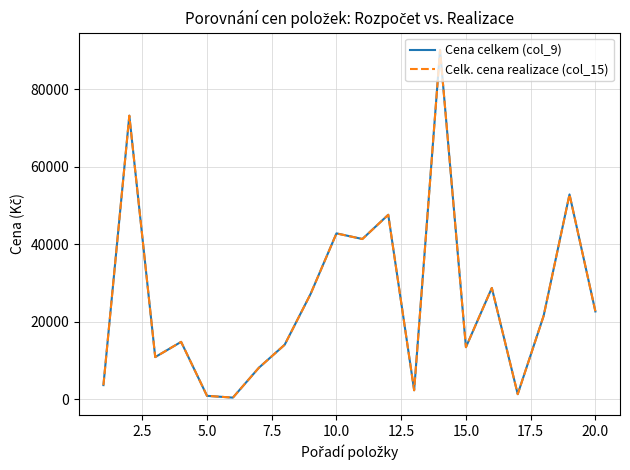

What is the sum of all Celk. cena realizace (col_15) values?

518798.3